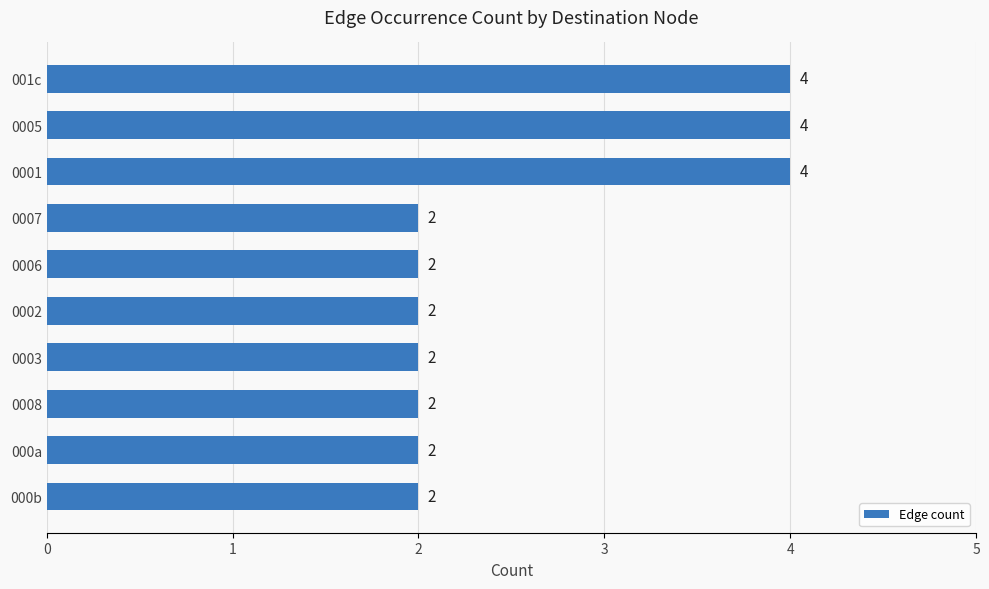

True or false: the data shows 2 at 0003.

True